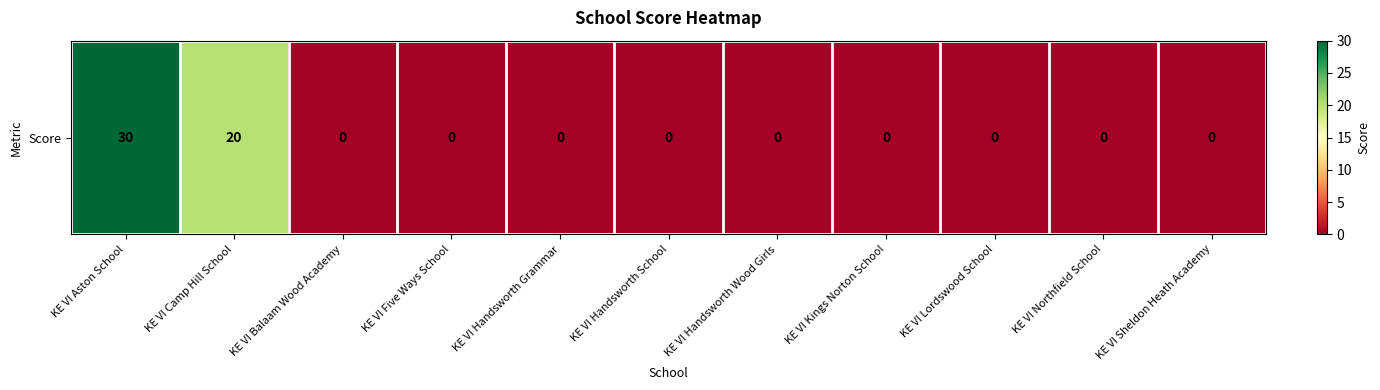

Count the number of values greater than 0.

2